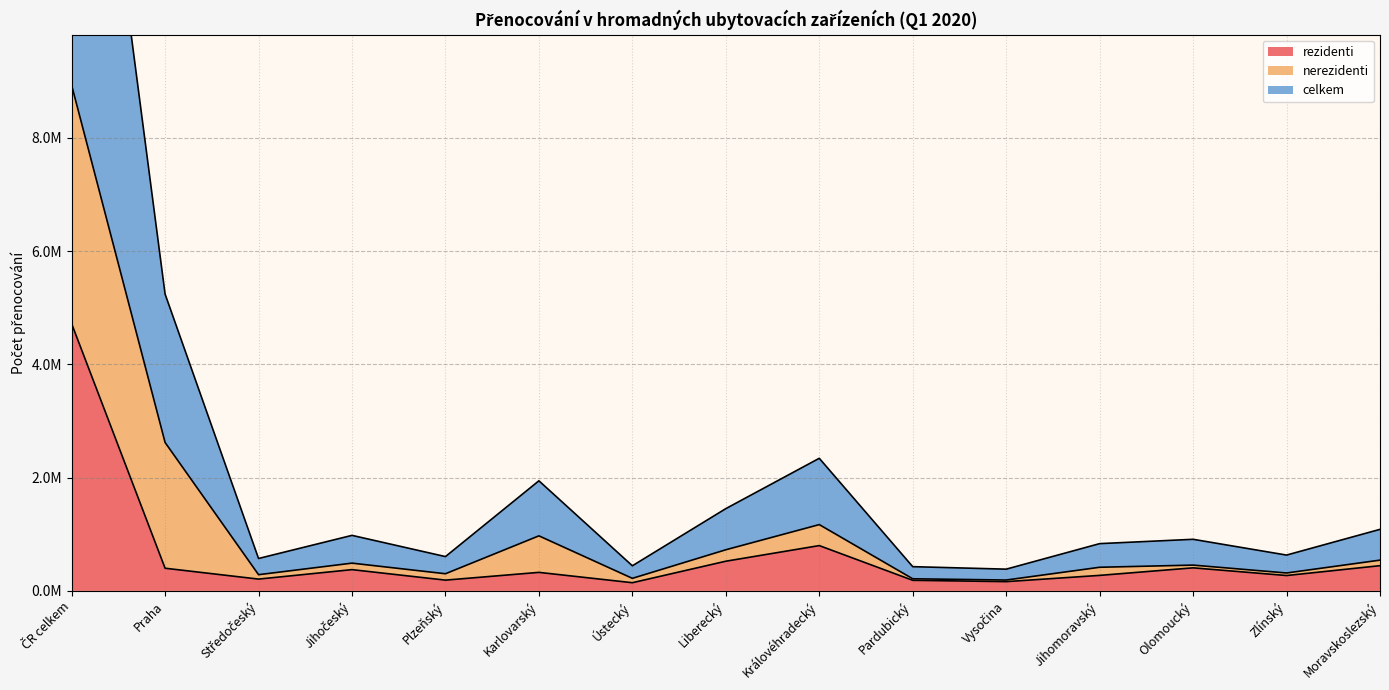

Which label corresponds to the largest value in the chart?

ČR celkem